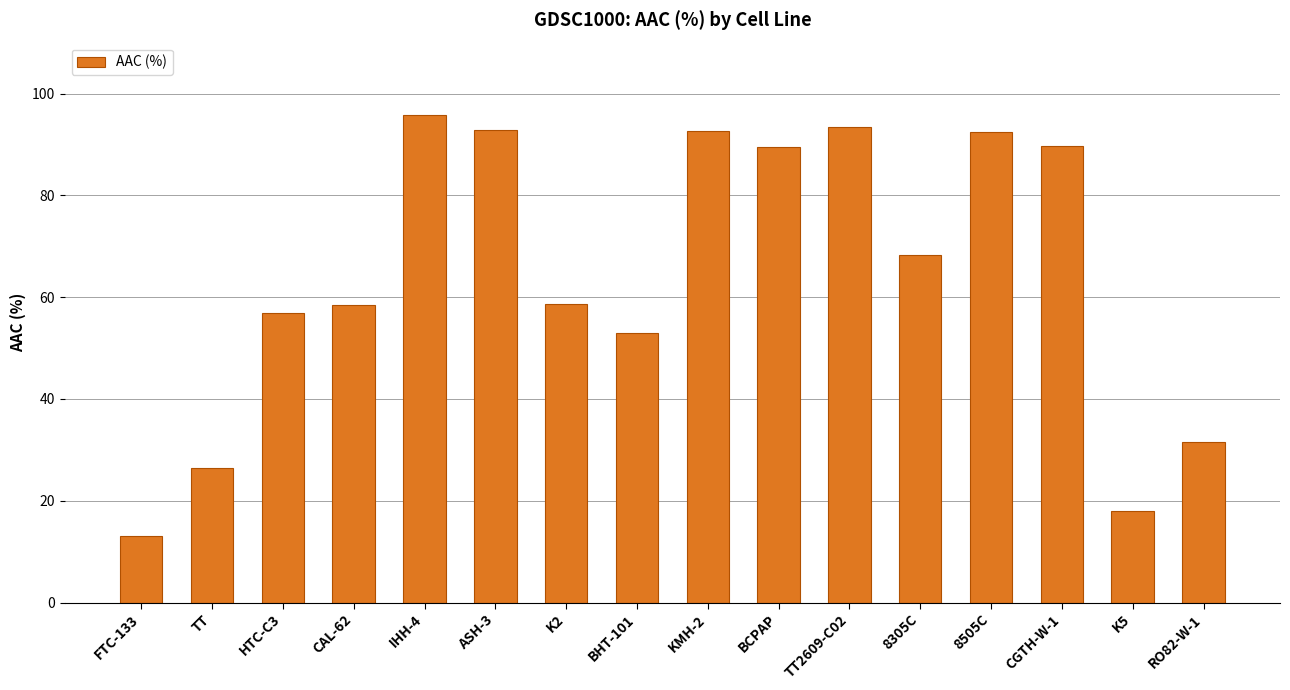

Does the chart contain any negative values?

No